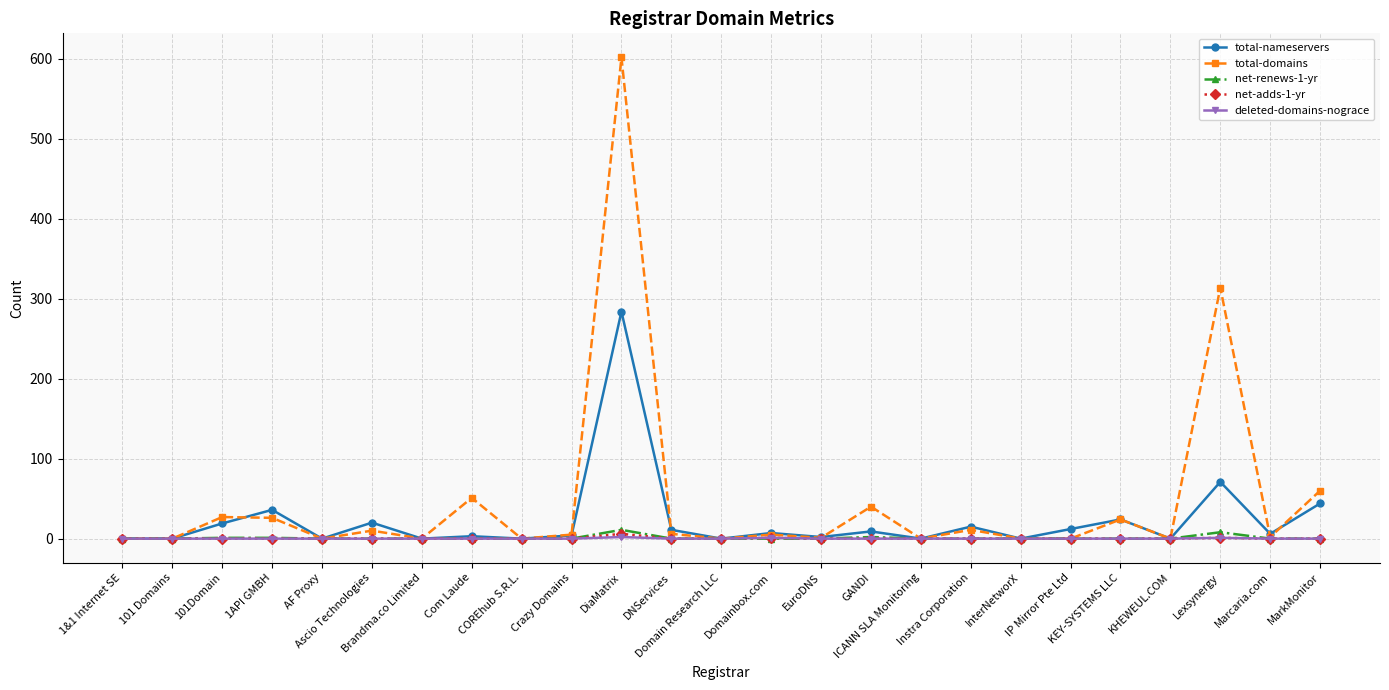

What is the difference between the second highest and second lowest values in the net-adds-1-yr series?

1